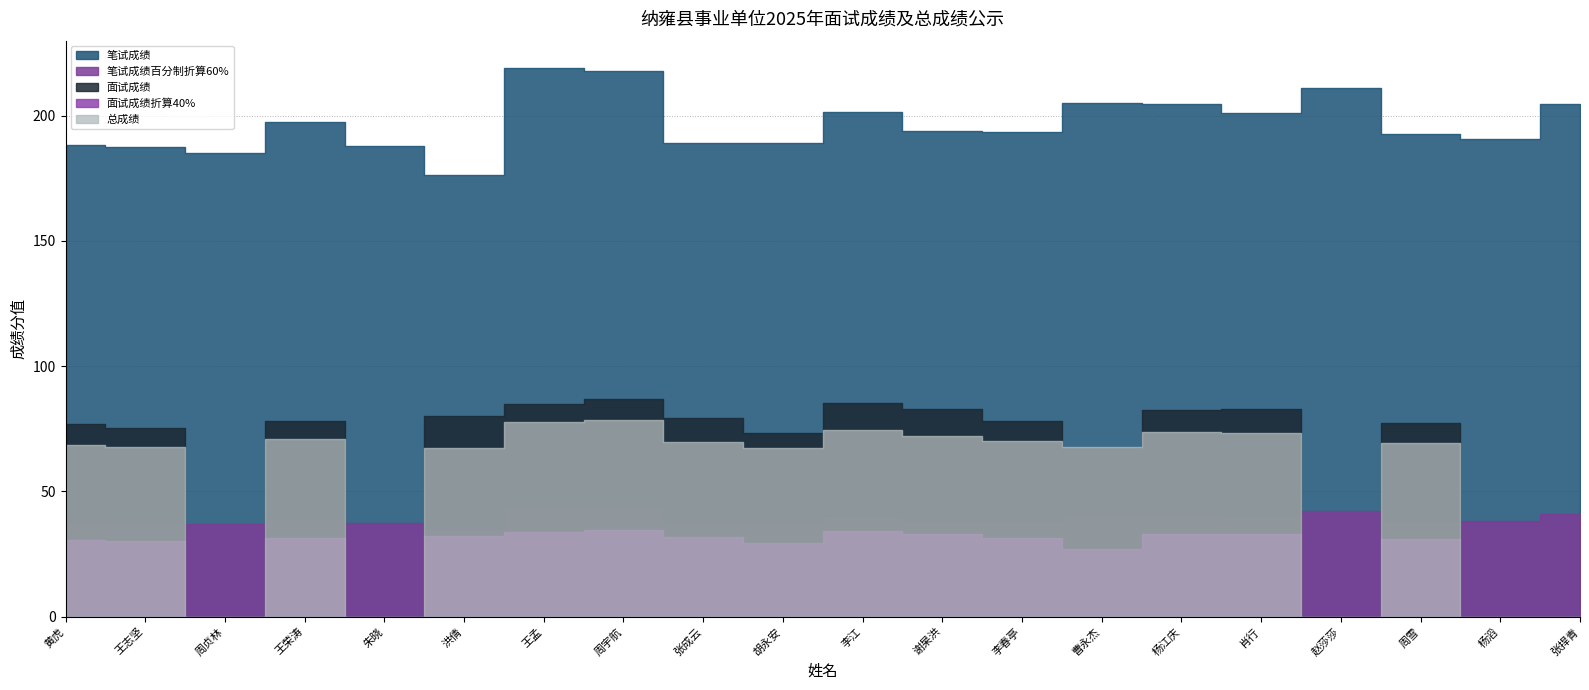

What is the value of the 总成绩 point at the 13th from the left?

70.0